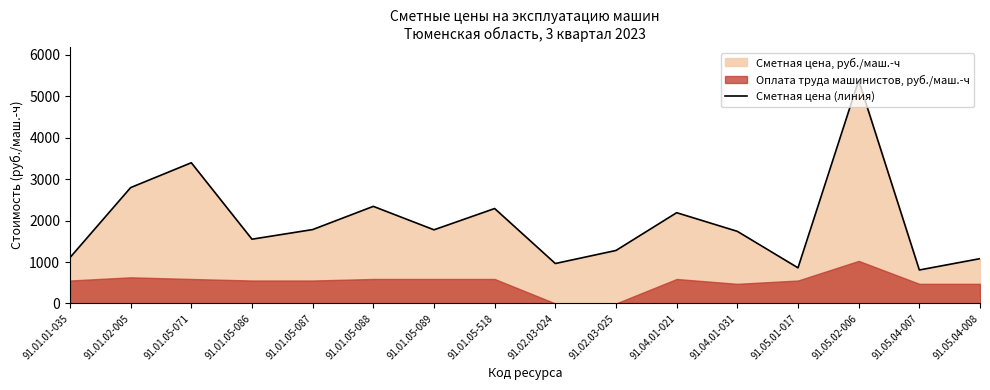

Which label corresponds to the largest value in the chart?

91.05.02-006